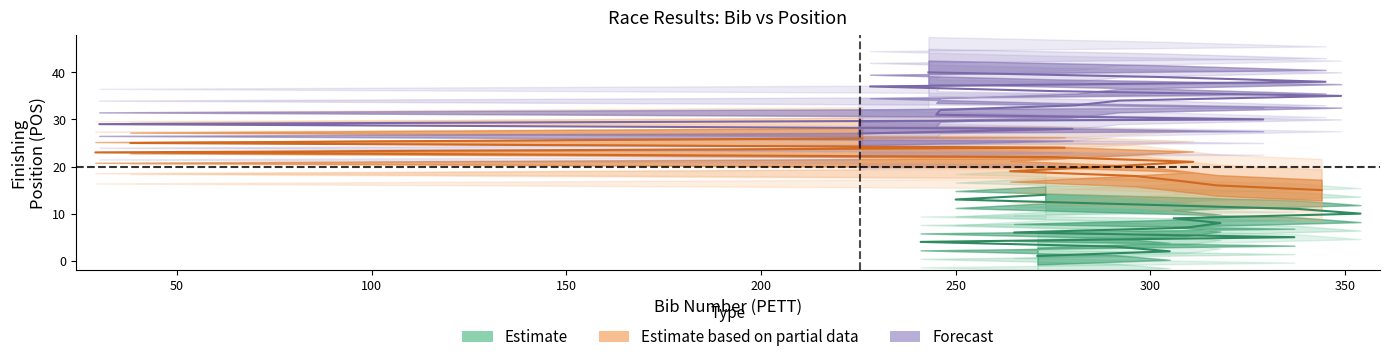

What is the greatest value displayed?

44